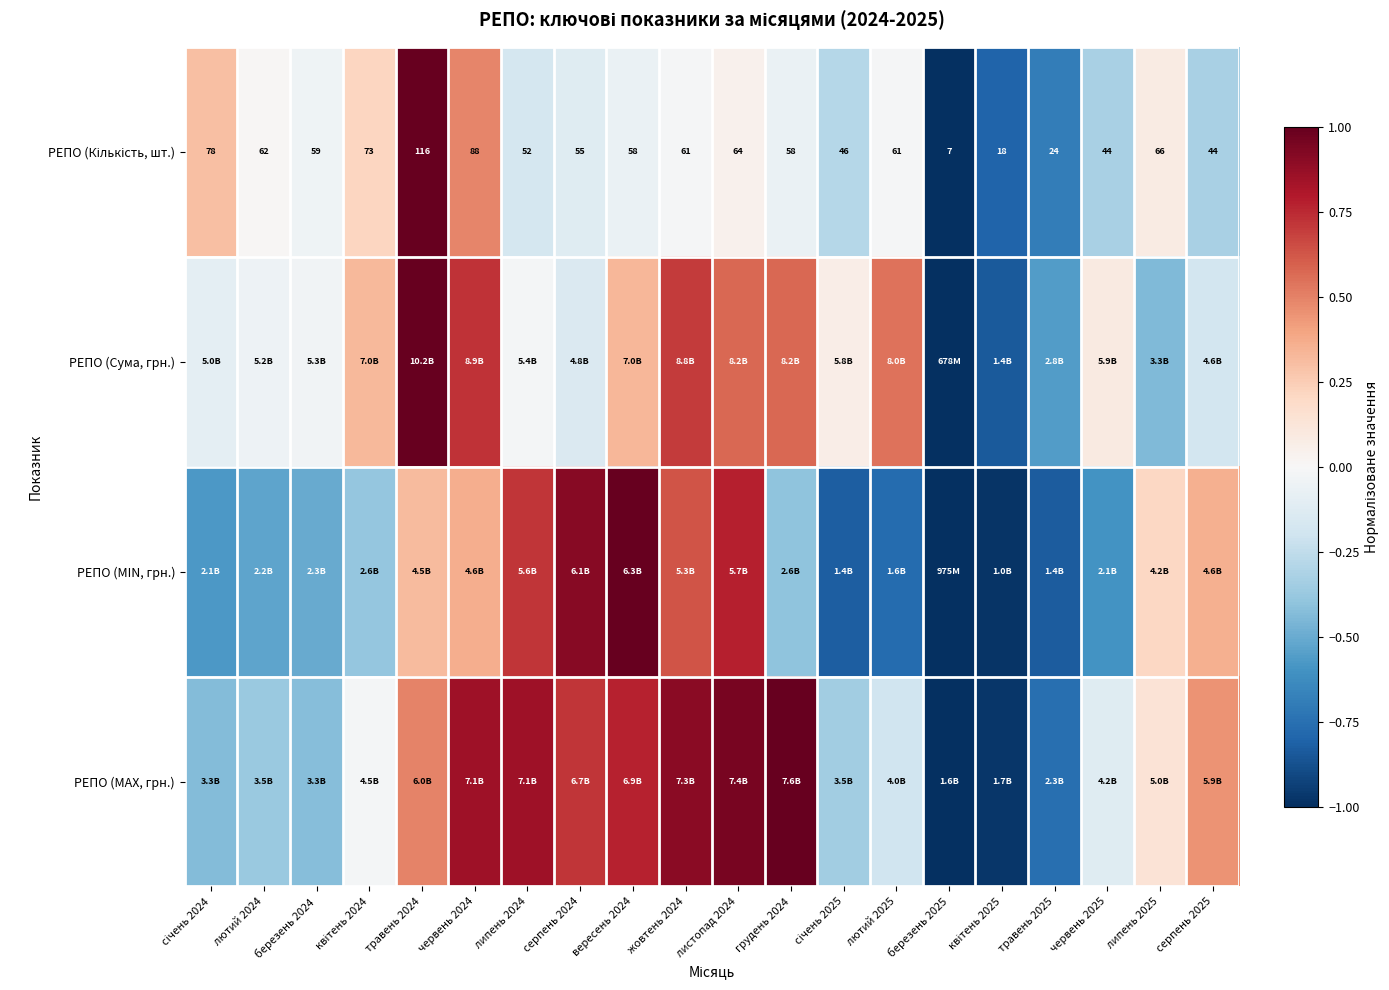

How many values in the РЕПО (Сума, грн.) series are below 0?

10